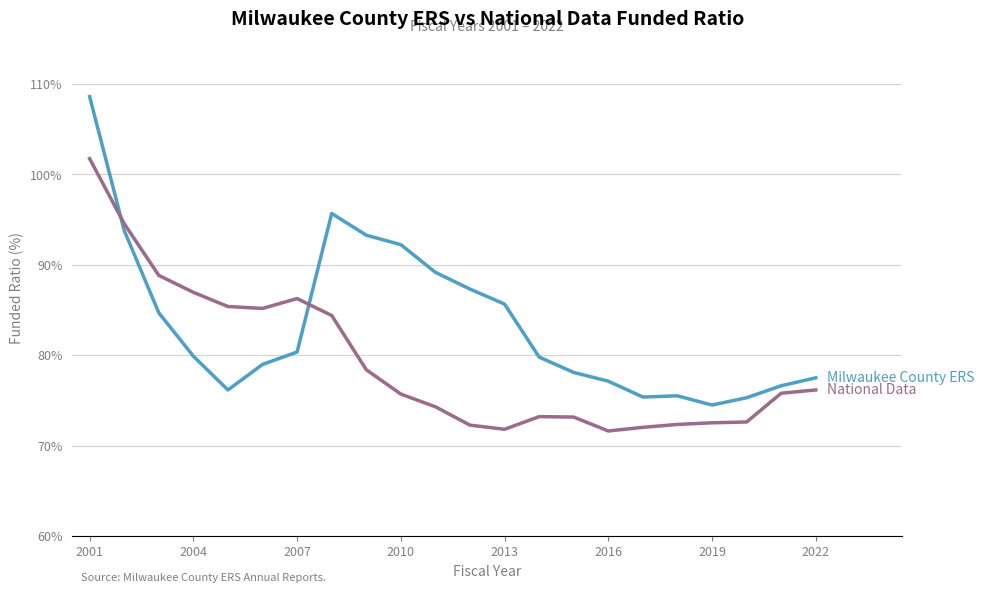

What is the greatest value displayed?

108.6